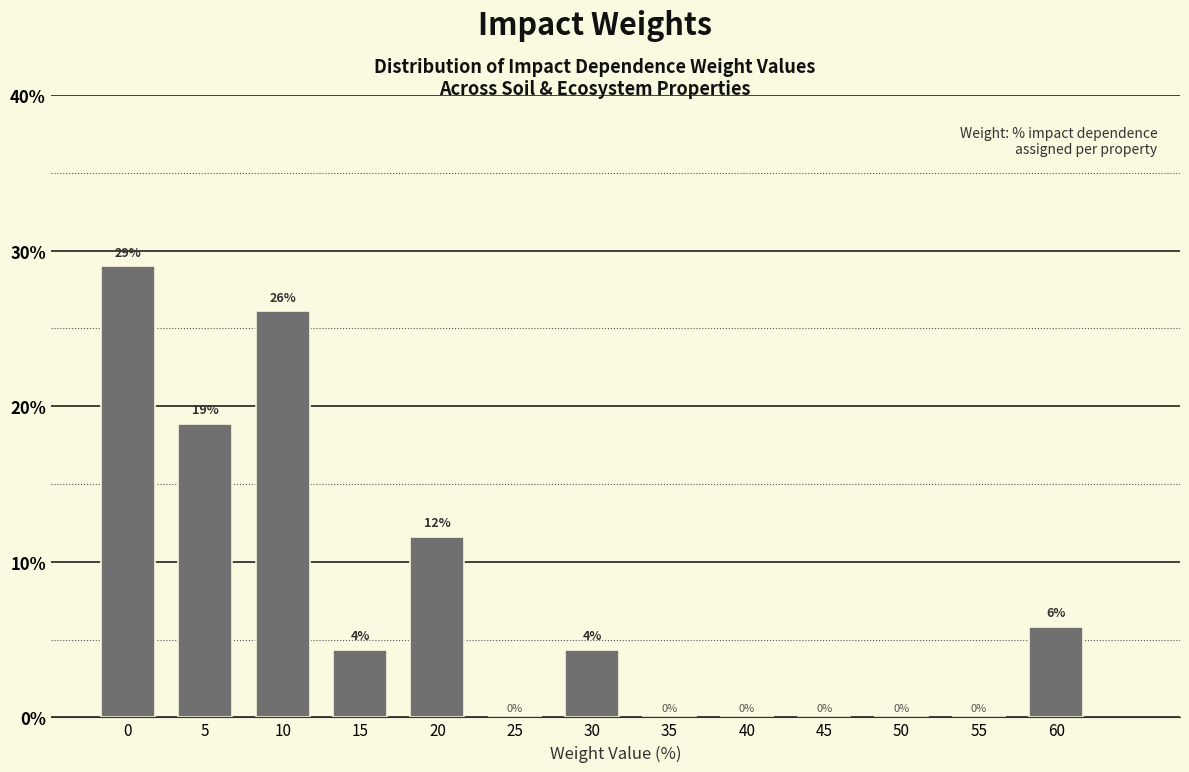

At which label is the value closest to 14?

20